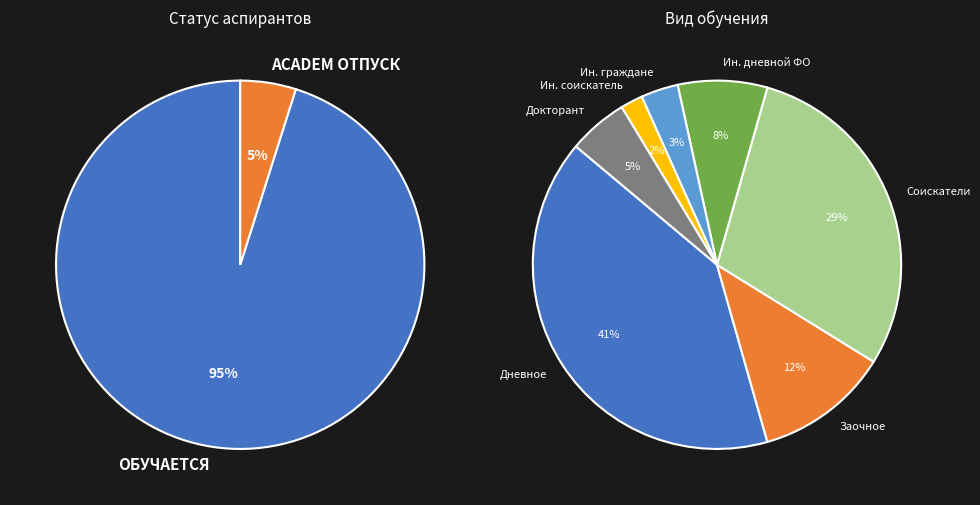

How many slices are in this pie chart?

7